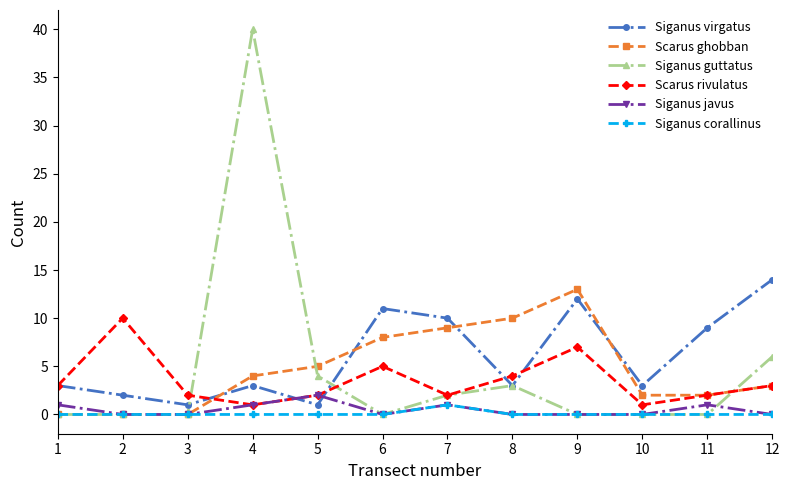

Which series has the widest spread of values?

Siganus guttatus